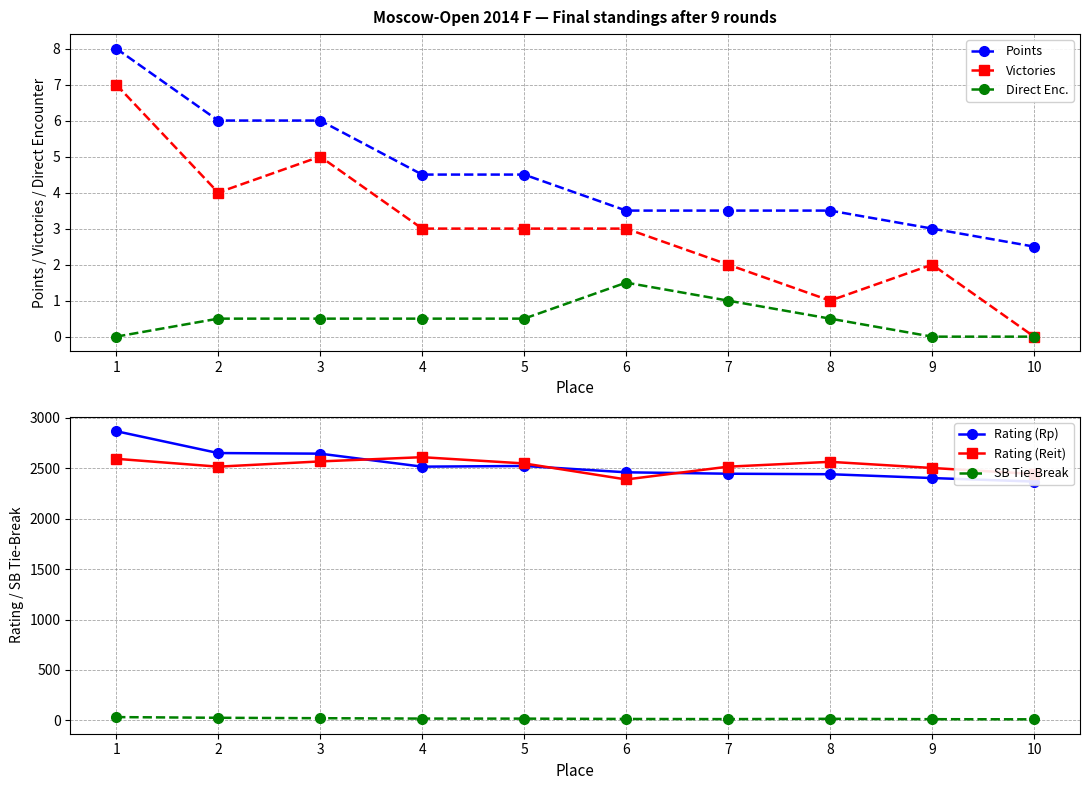

Which series has the largest total across all categories?

Rating (Rp)